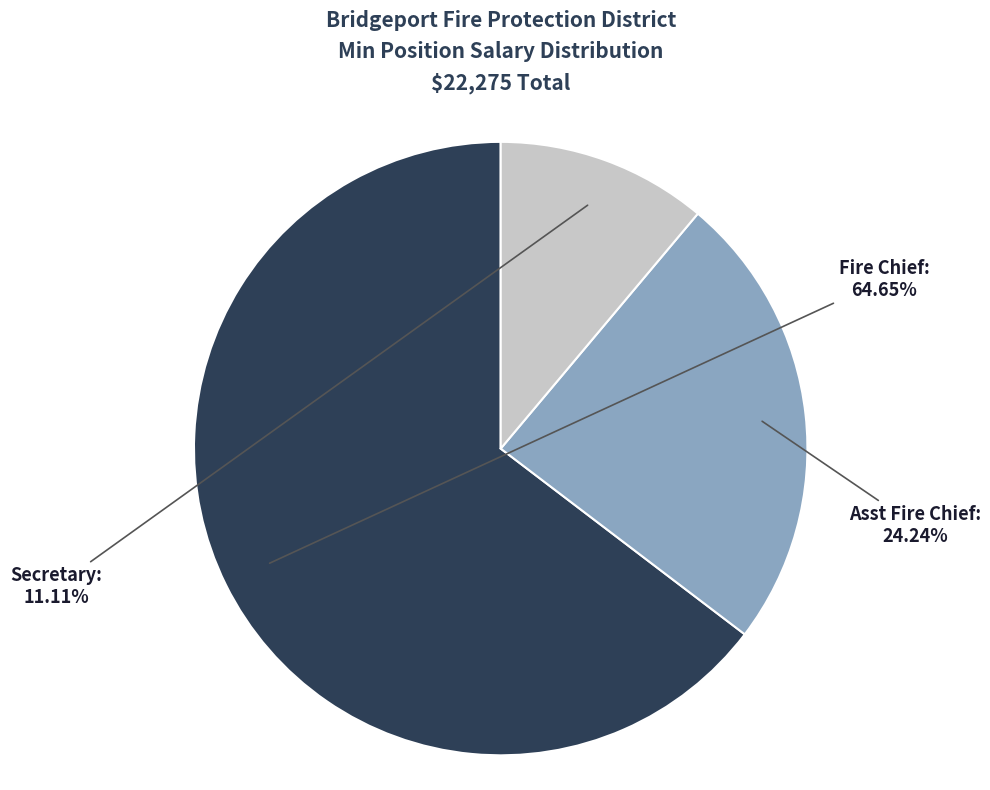

What percentage do Secretary and Asst Fire Chief together represent?

35.4%